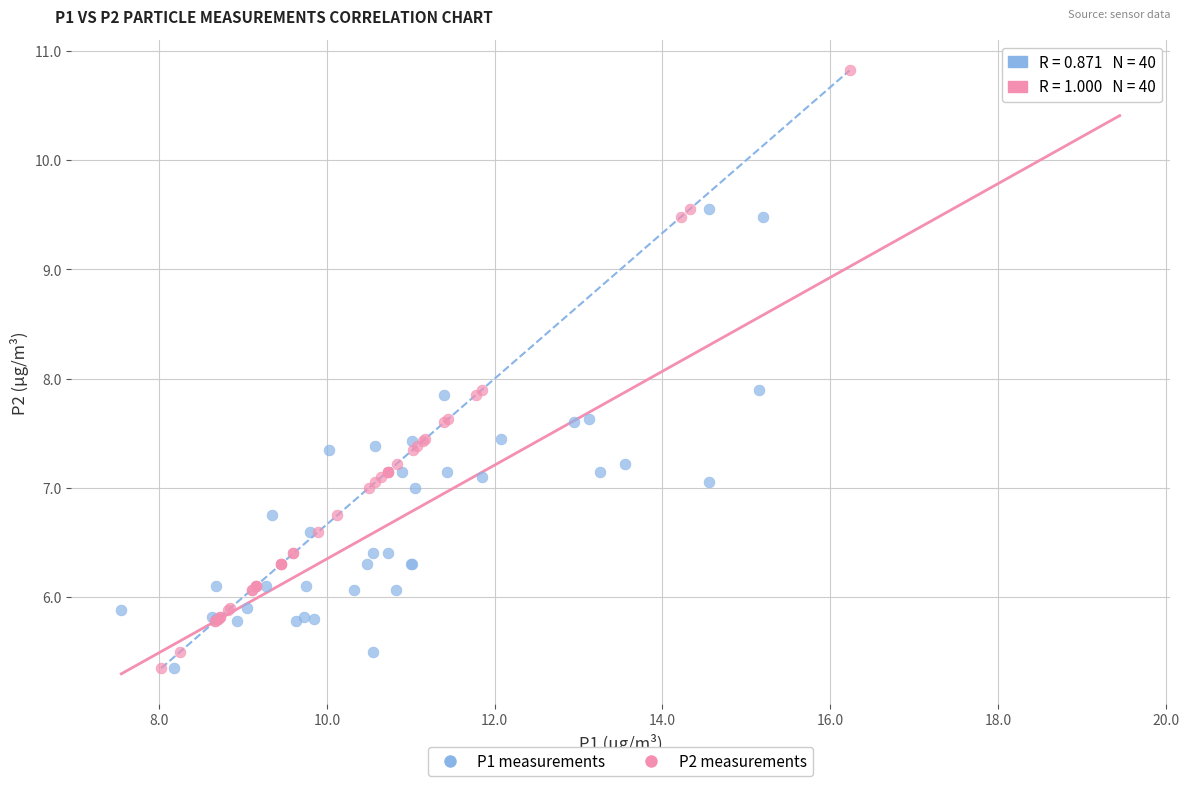

What are all the series names shown in the legend?

P1 measurements, P2 measurements